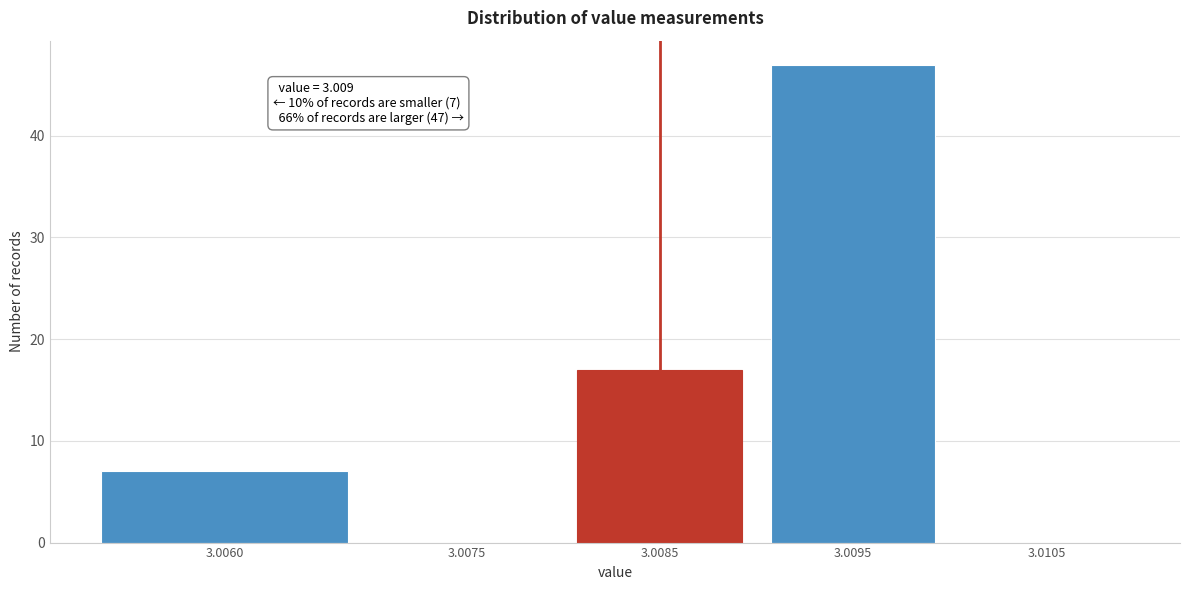

Reading left to right, transcribe all the data shown in this chart.

3.0060=7	3.0075=0	3.0085=17	3.0095=47	3.0105=0